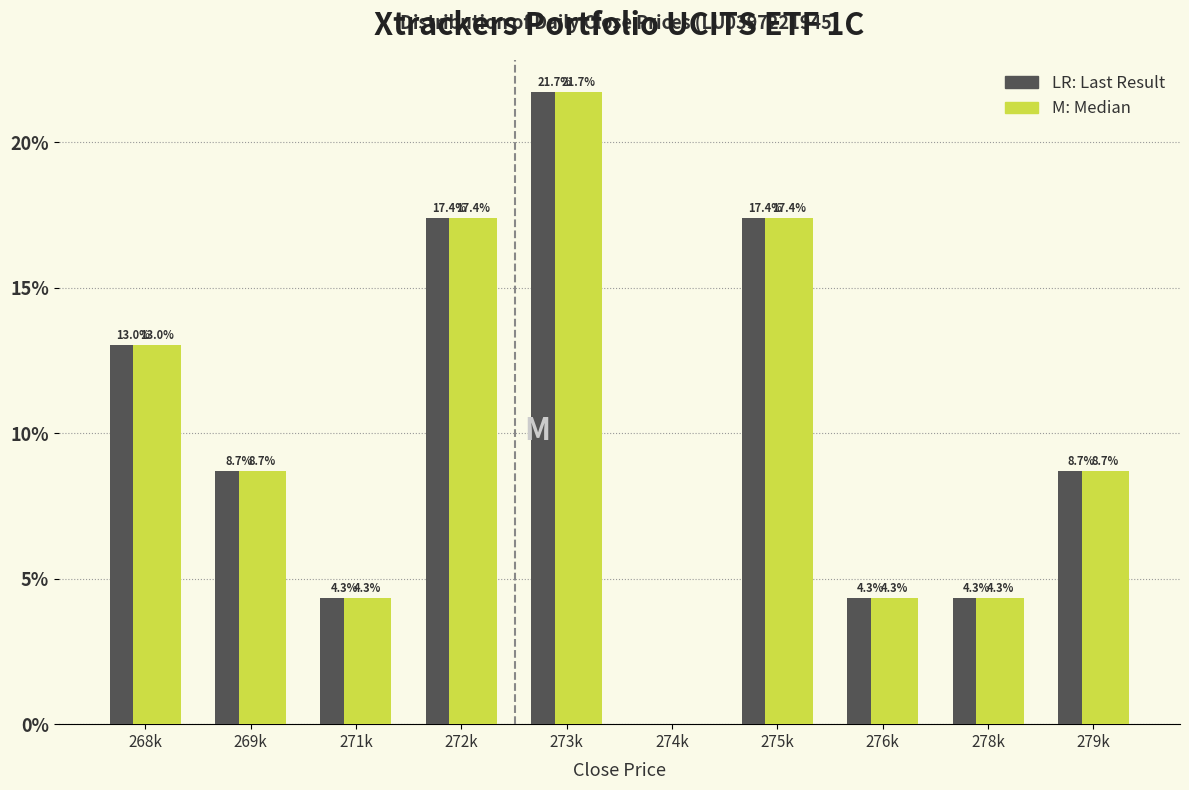

Which label corresponds to the largest value in the chart?

273k